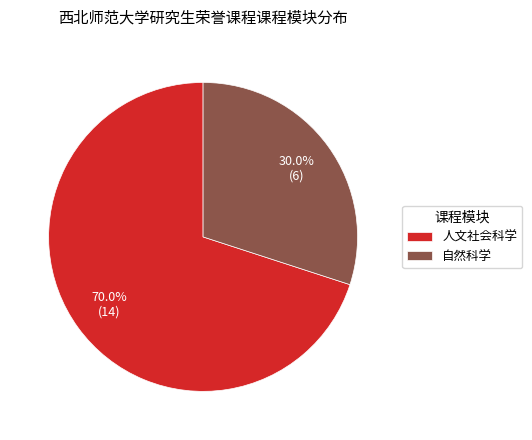

To the nearest percent, what is the difference between the largest and smallest slice percentages?

40%